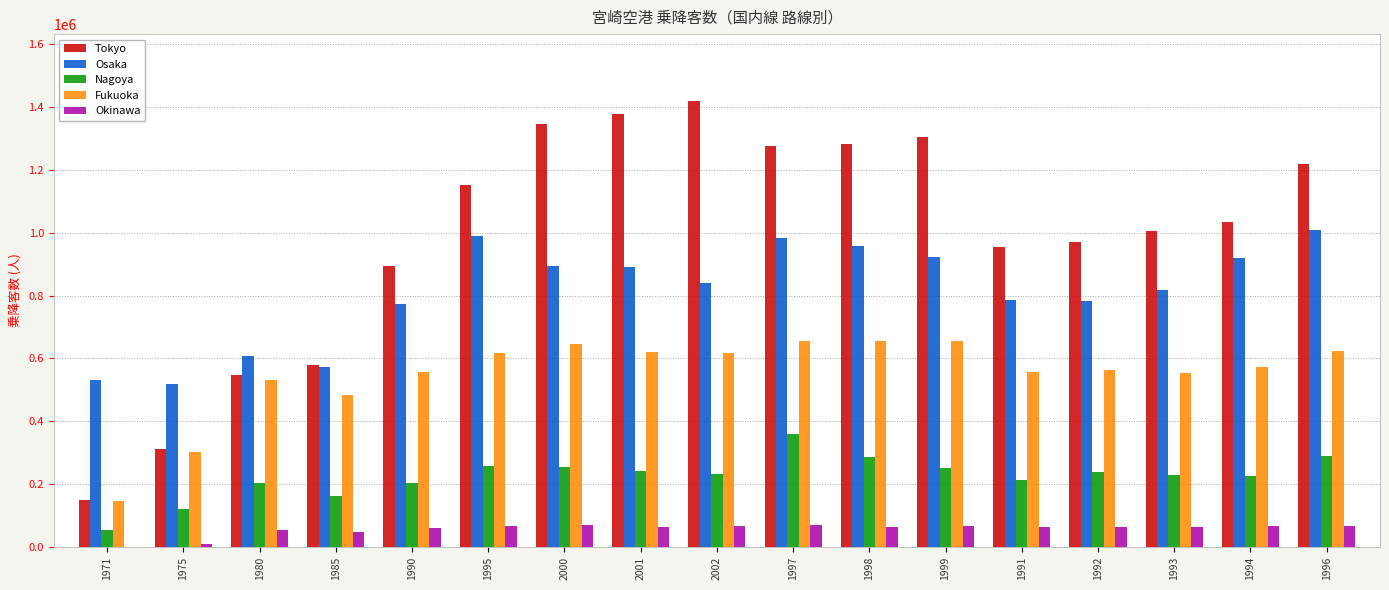

At which category is the sum across all series the highest?

1997